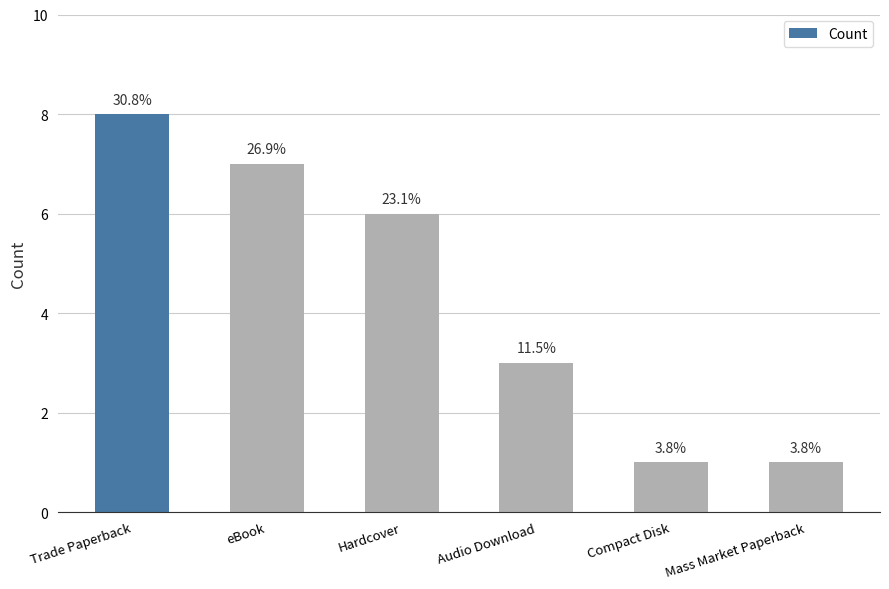

How many bars are there in total?

6